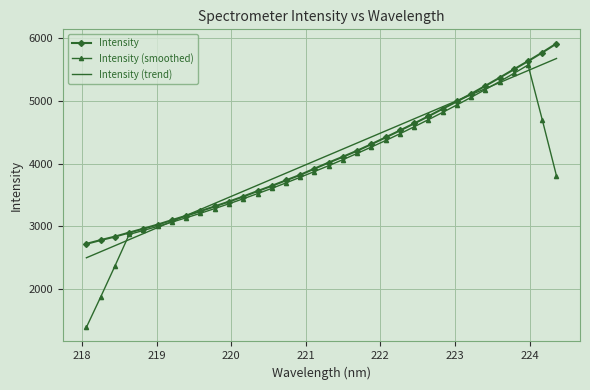

What is the lowest value of the Intensity (trend) series?

2498.6